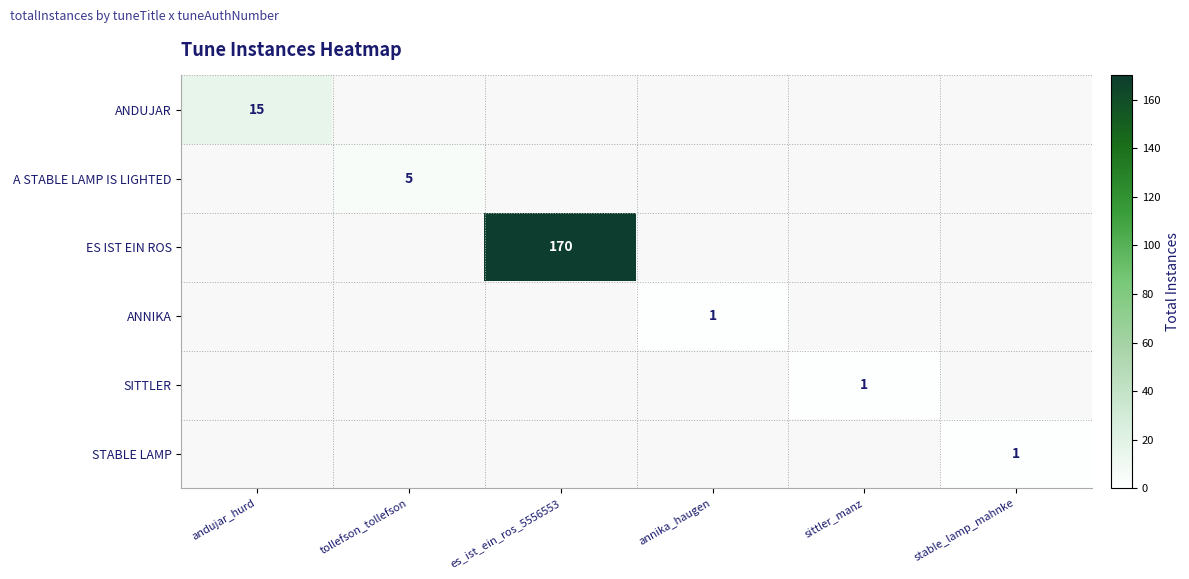

True or false: ANNIKA has a value of 1 at annika_haugen.

True